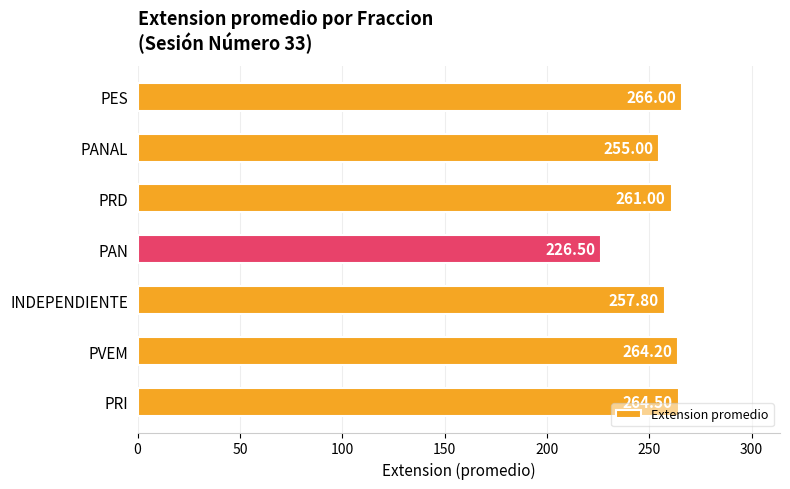

Where is the data nearest to the value 246?

PANAL